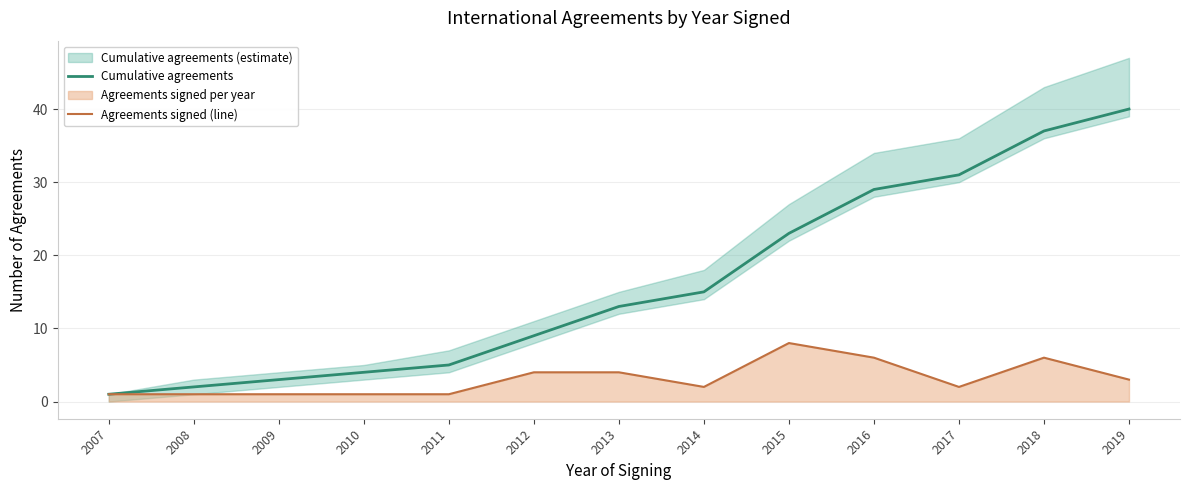

Between 2009 and 2010, which is larger?

2010